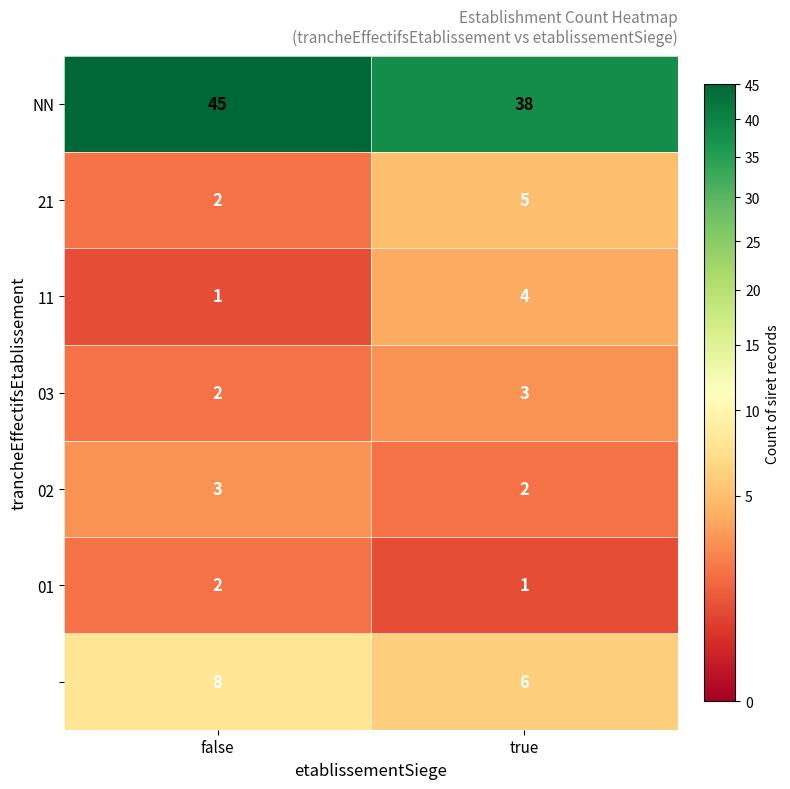

Which label corresponds to the largest value in the chart?

false